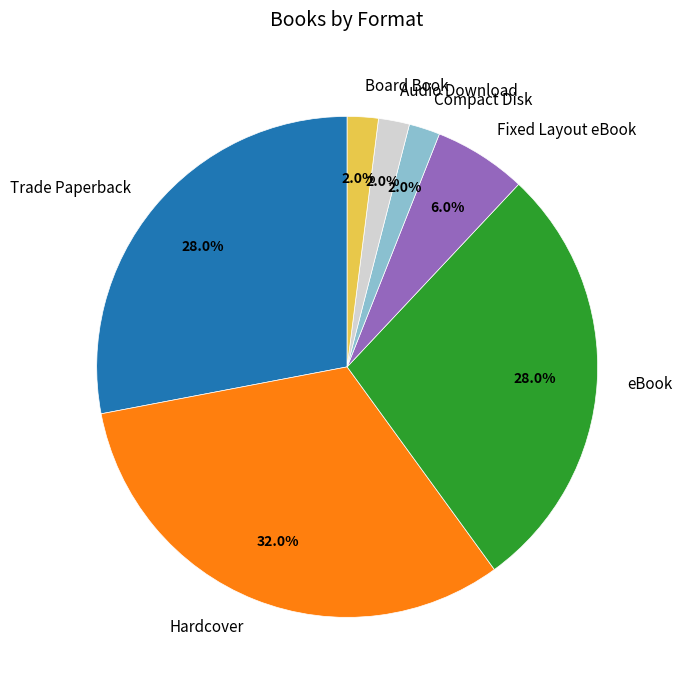

To the nearest percent, what is the combined percentage of Compact Disk and eBook?

30%